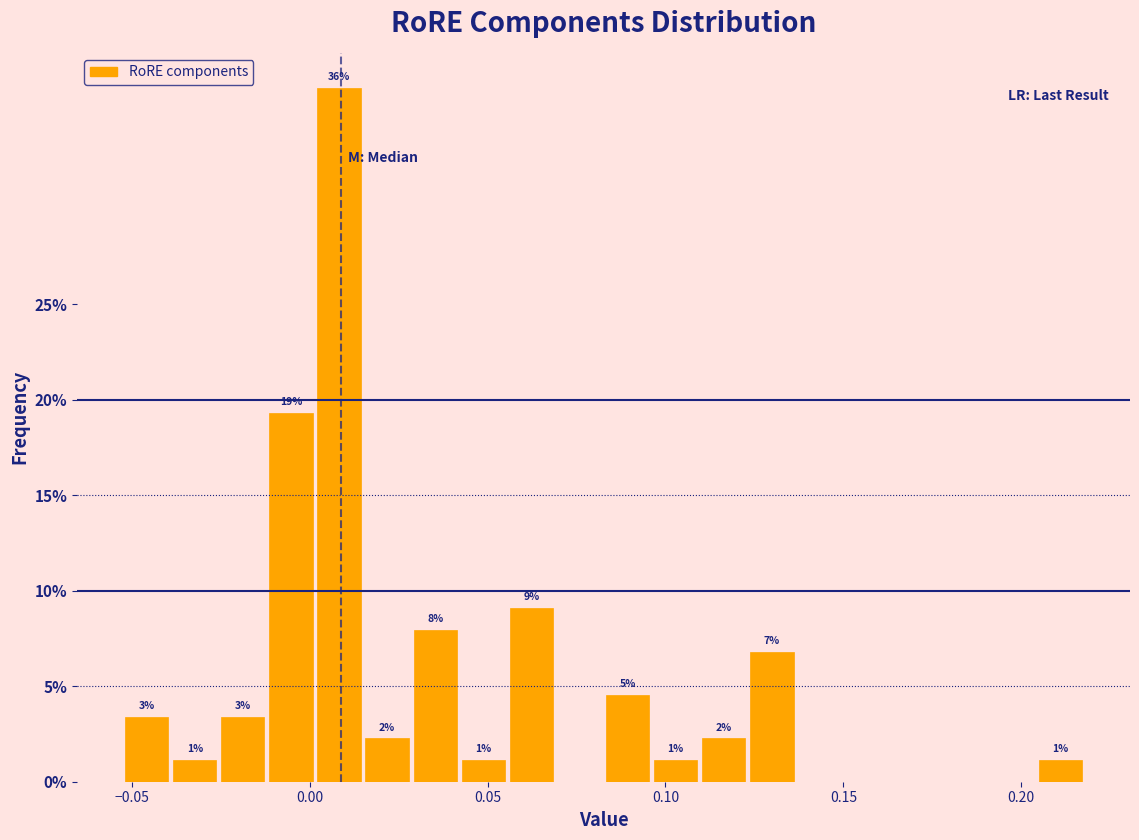

Read against the x-axis, roughly where is the centre of the tallest bar?

0.010